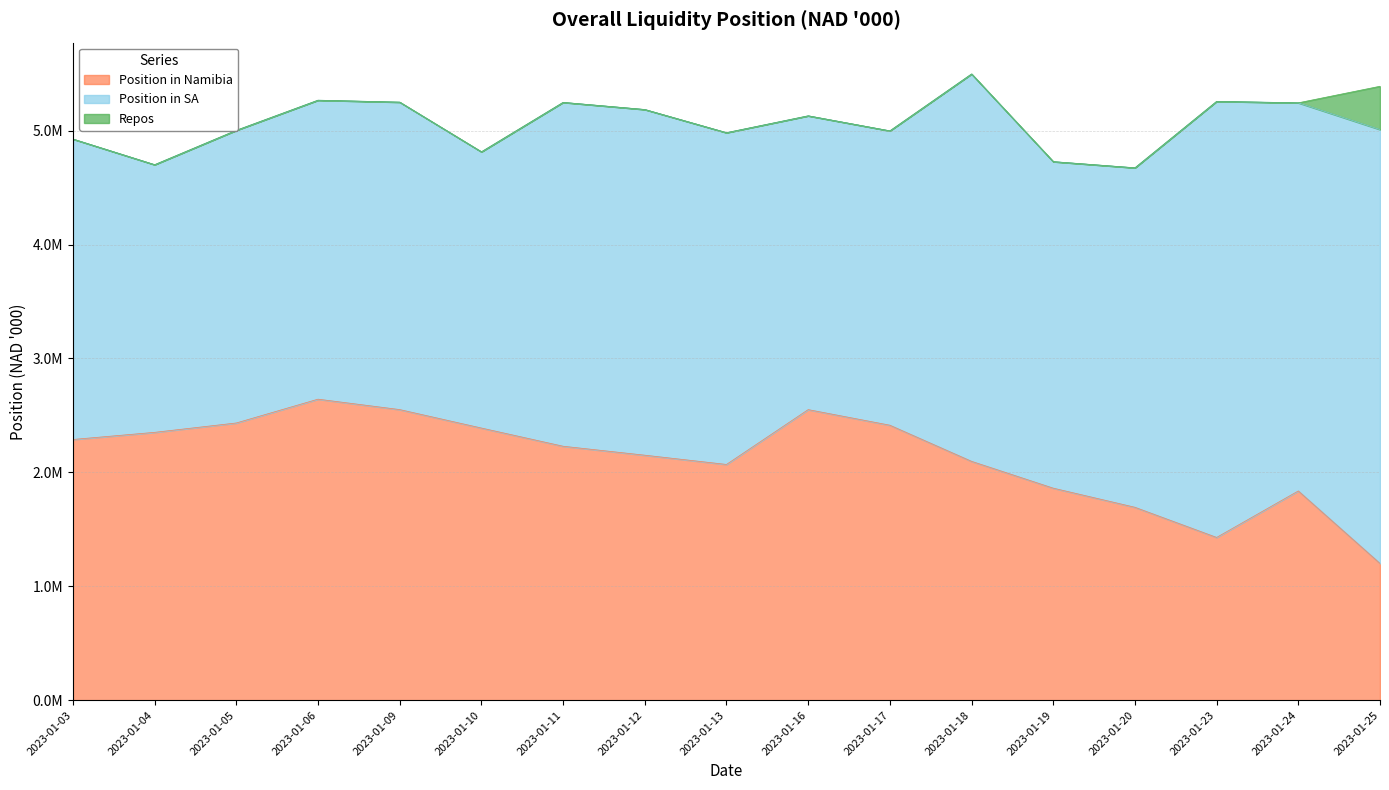

How many values in the Position in SA series are below 2866310?

8